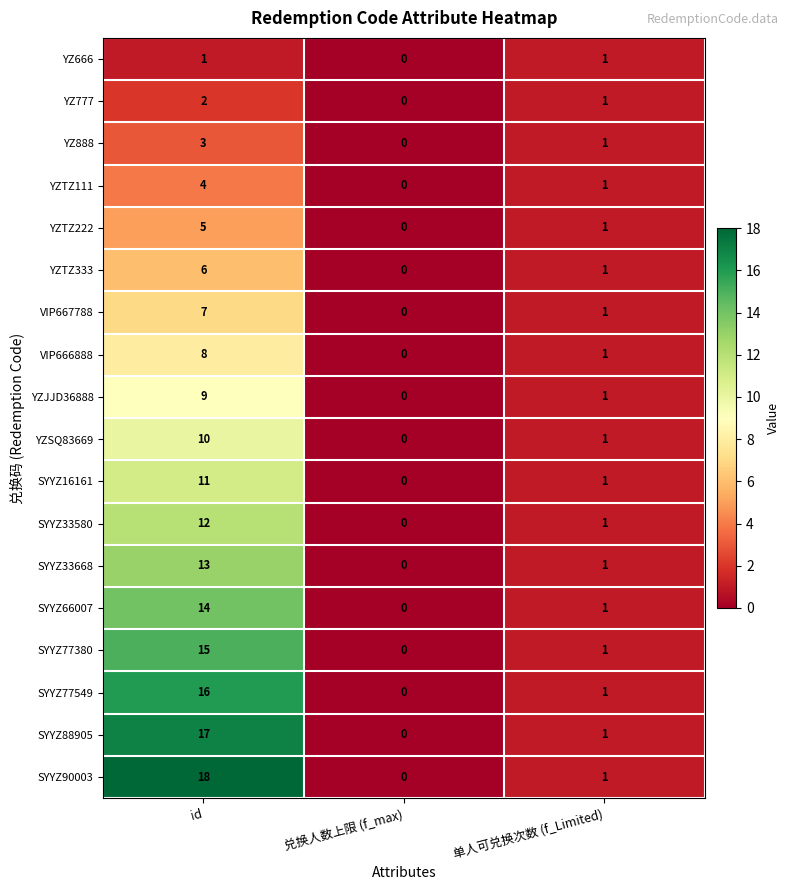

How many data points does each series have?

3